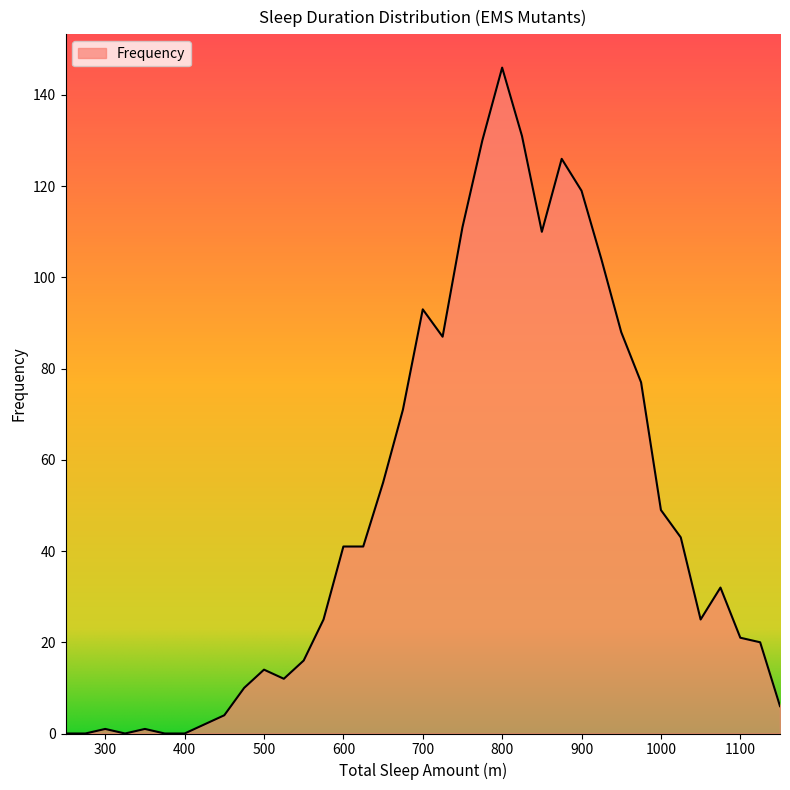

What is the difference between the maximum and minimum values?

146